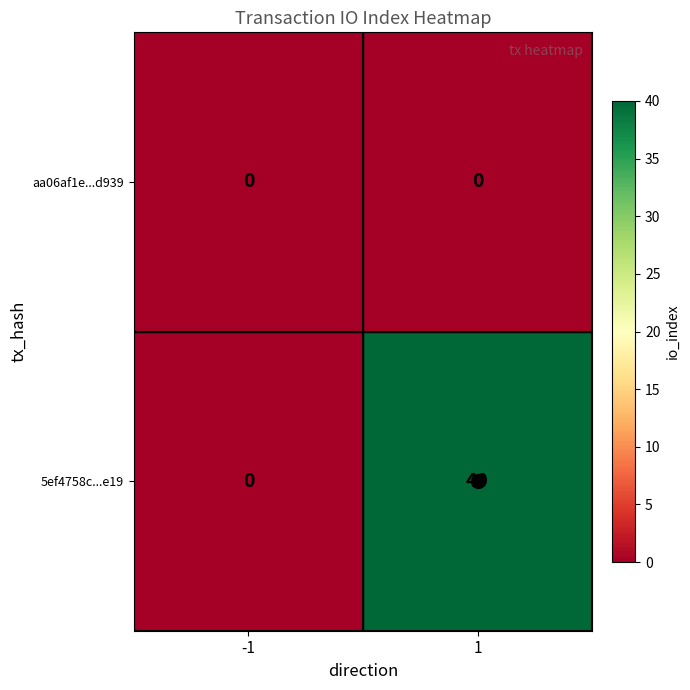

Rank the series by their maximum value, from highest to lowest.

5ef4758c...e19, aa06af1e...d939